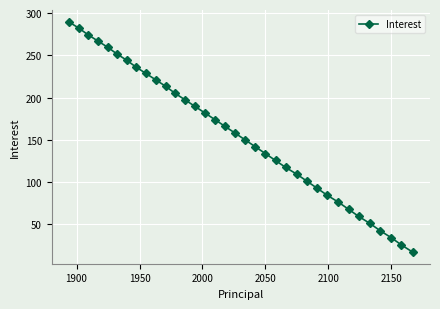

What is the difference between the maximum and minimum values?

272.3